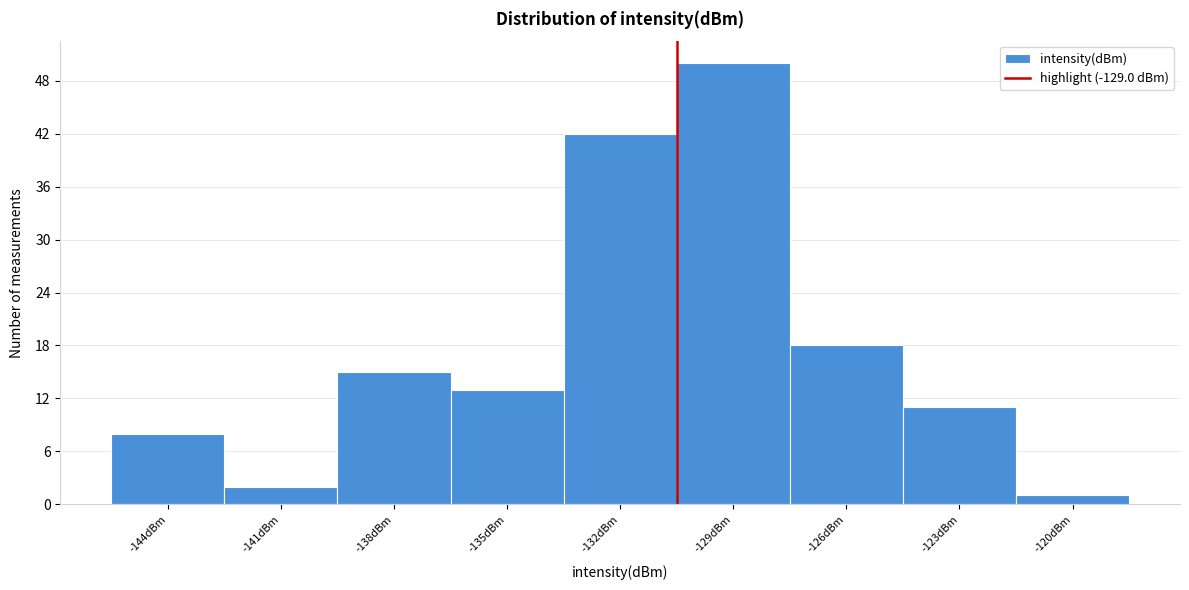

Reading right to left, extract all data points from this chart.

-120dBm=1	-123dBm=11	-126dBm=18	-129dBm=50	-132dBm=42	-135dBm=13	-138dBm=15	-141dBm=2	-144dBm=8